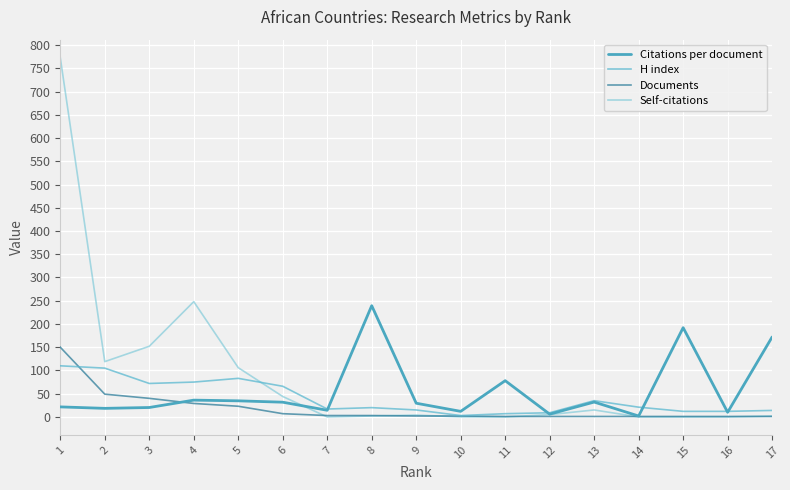

Count the number of data series in this chart.

4